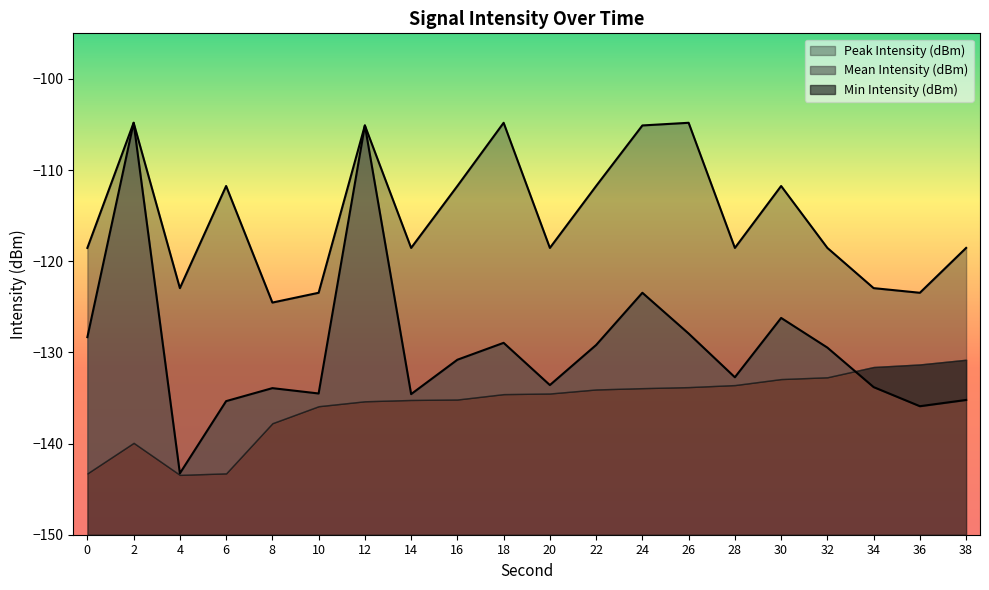

At which category is the sum across all series the highest?

2